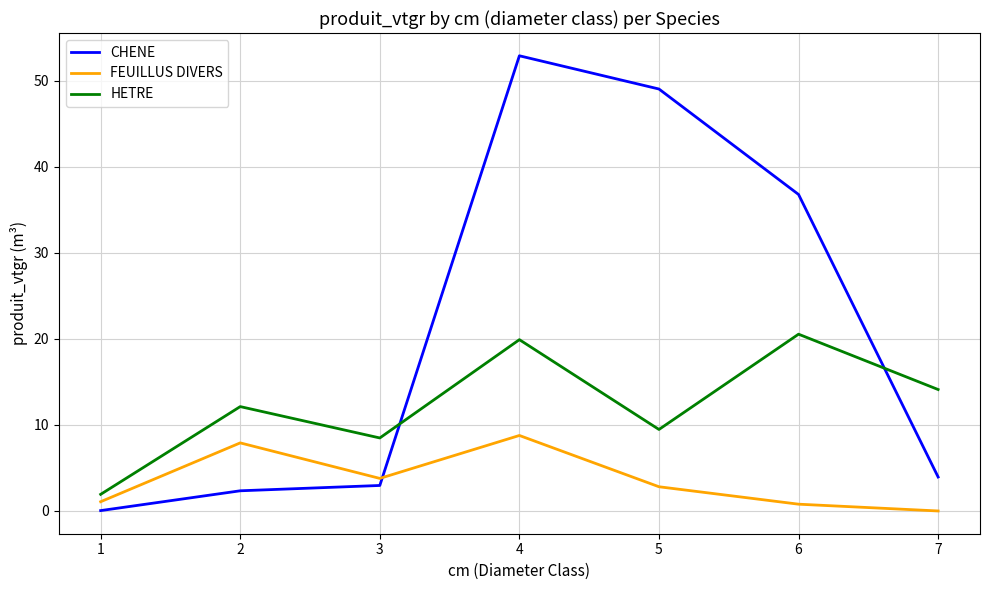

What is the difference between the maximum and minimum values in the FEUILLUS DIVERS series?

8.8